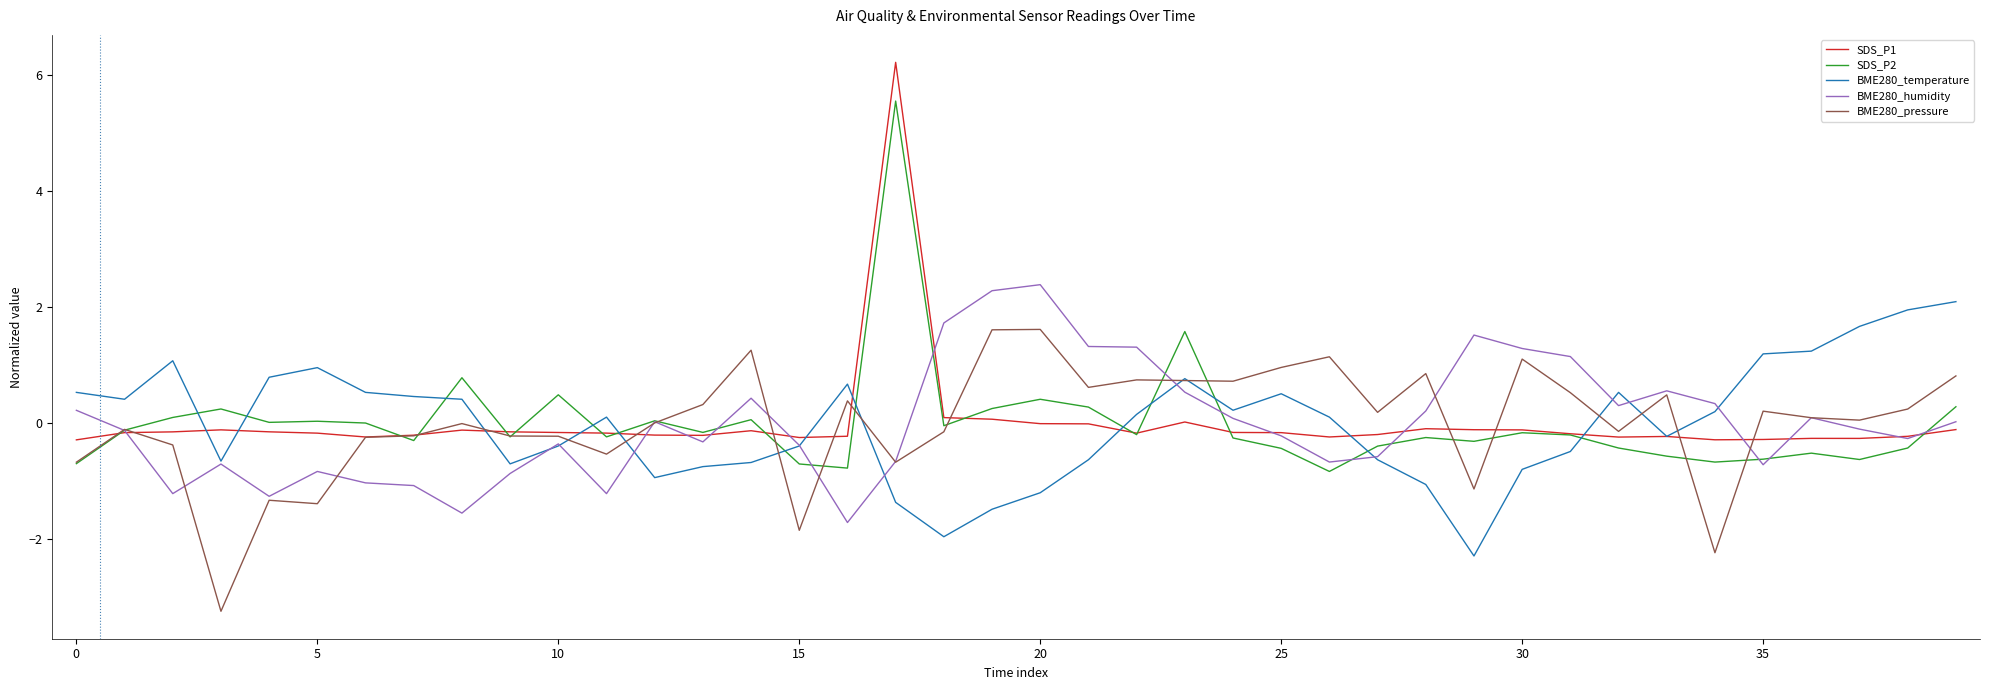

What is the difference between the maximum and minimum values in the BME280_pressure series?

4.9